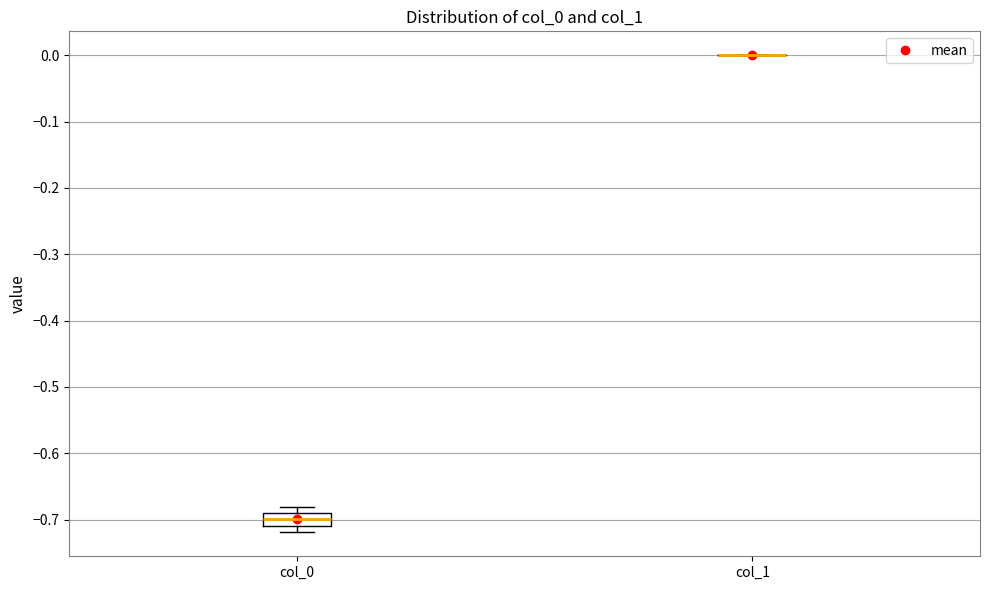

Which box is the tallest, from its lower edge to its upper edge?

col_0